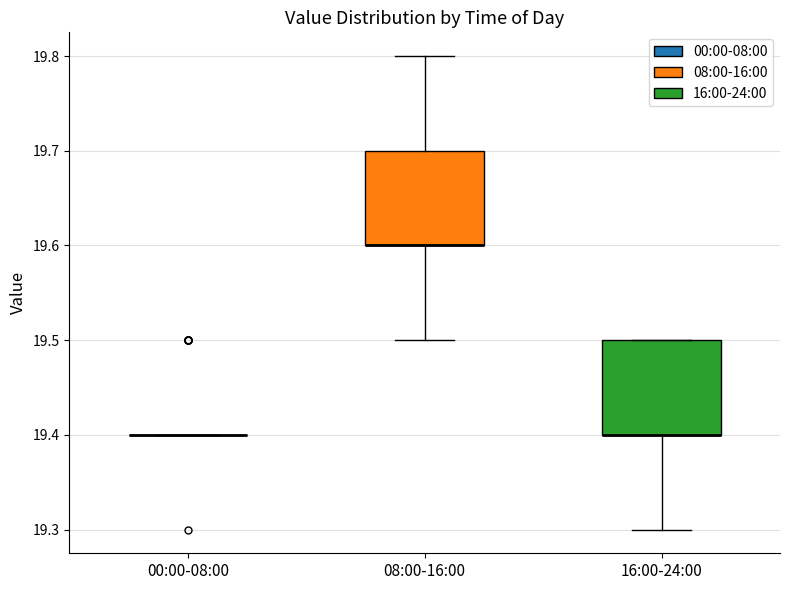

Reading left to right, transcribe this box plot: for each box, give where its median line is, the range the box spans, and where its two whiskers end, as read against the y-axis. The values are not printed on the chart, so give them approximately, as read against the axis.

00:00-08:00: box collapsed to a line at 19.4, whiskers 19.4 to 19.4
08:00-16:00: median 19.6 (drawn on the box's lower edge), box 19.6 to 19.7, whiskers 19.5 to 19.8
16:00-24:00: median 19.4 (drawn on the box's lower edge), box 19.4 to 19.5, whiskers 19.3 to 19.5